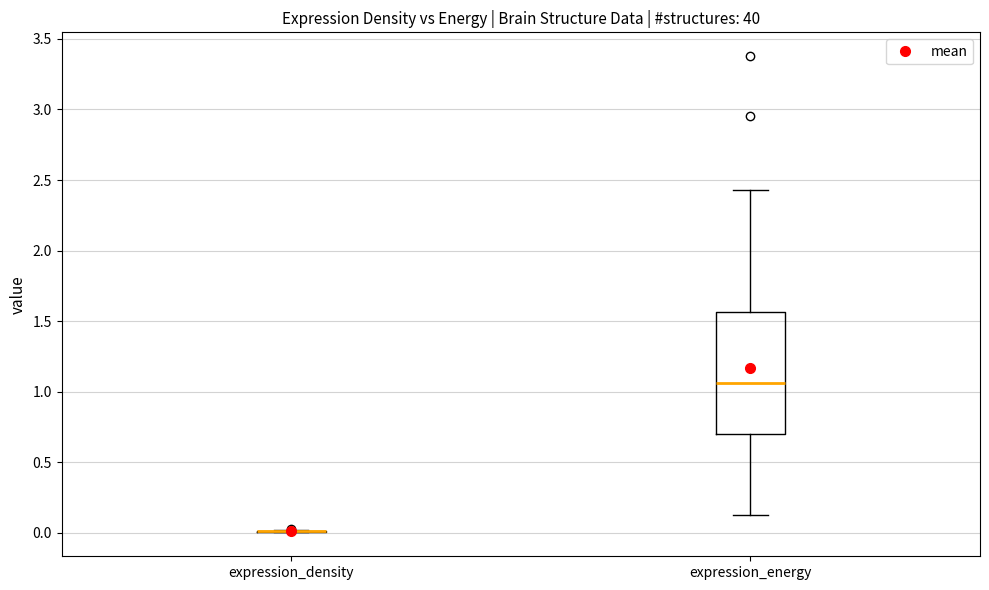

Comparing the boxes themselves (not the whiskers), which one is the tallest?

expression_energy